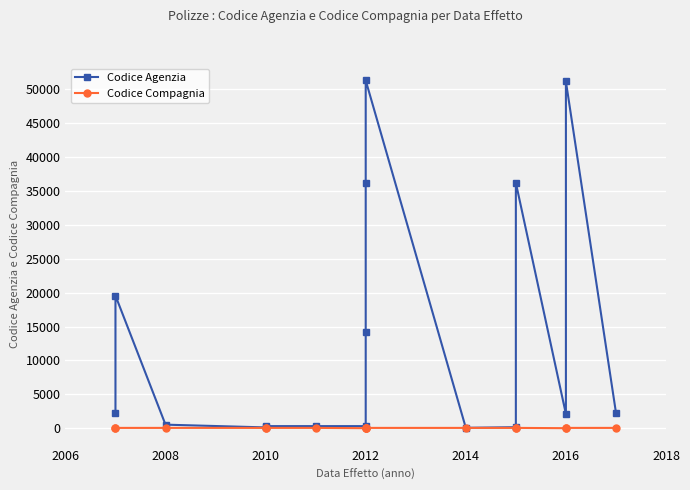

At which category does Codice Agenzia reach its first local valley?

2010